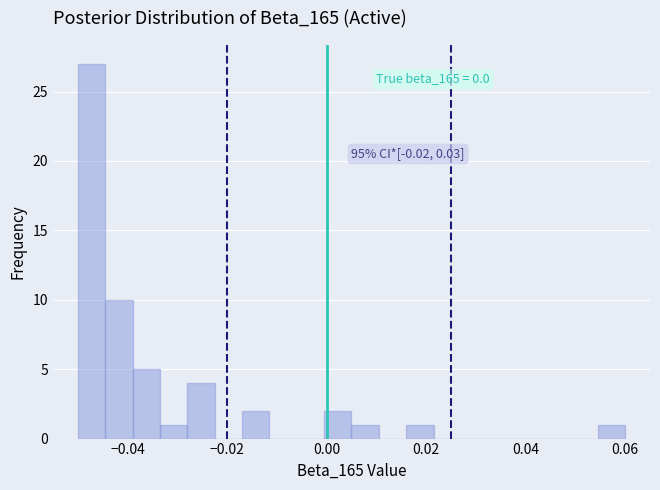

Read against the x-axis, roughly where is the centre of the tallest bar?

-0.048